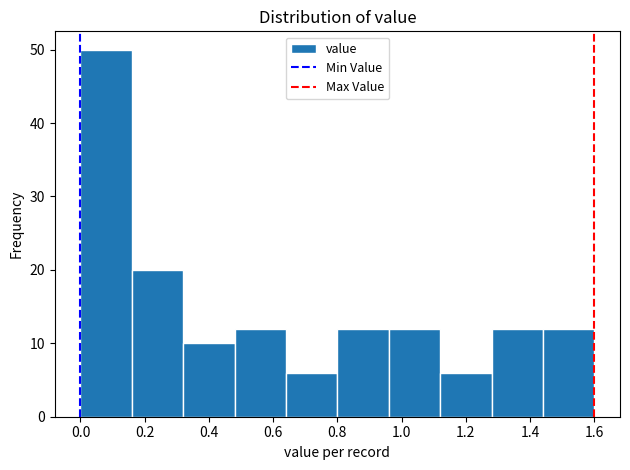

Reading left to right, transcribe this chart: for each bar, give the range it covers on the x-axis and its height. The values are not printed on the chart, so give them approximately, as read against the axis.

0.00 to 0.16: 50
0.16 to 0.32: 20
0.32 to 0.48: 10
0.48 to 0.64: 12
0.64 to 0.80: 6
0.80 to 0.96: 12
0.96 to 1.12: 12
1.12 to 1.28: 6
1.28 to 1.44: 12
1.44 to 1.60: 12